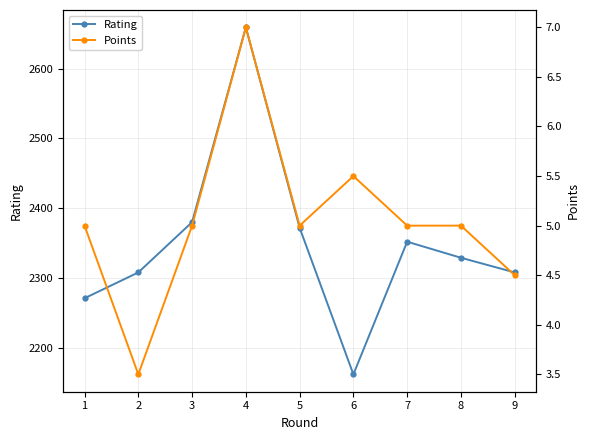

The Rating series shows 2308.0 at 2. True or false?

True